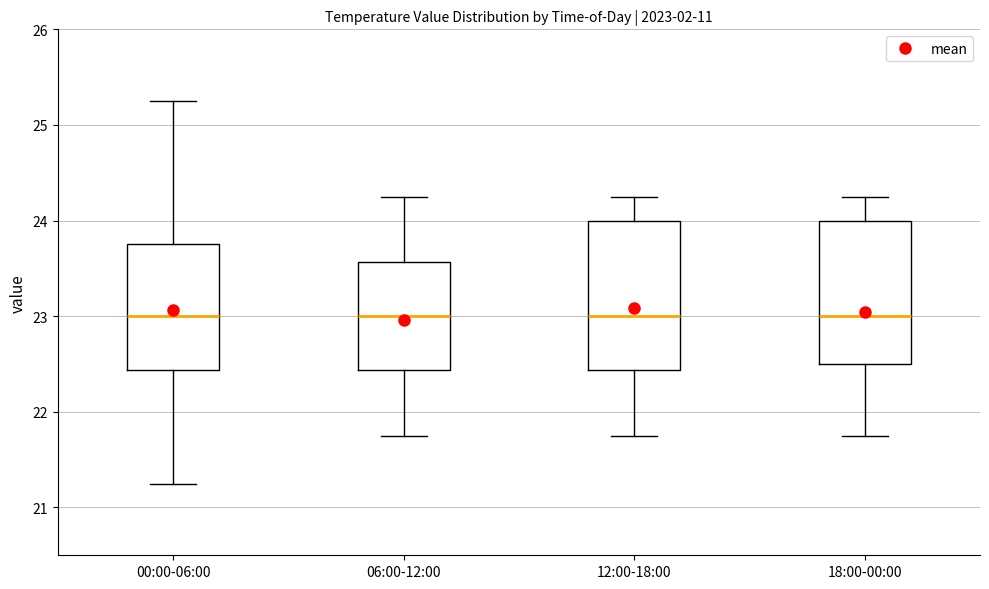

Reading left to right, read every box against the y-axis: the position of its median line, the range the box covers, and the ends of its whiskers. The values are not printed on the chart, so give them approximately, as read against the axis.

00:00-06:00: median 23.0, box 22.4 to 23.8, whiskers 21.3 to 25.3
06:00-12:00: median 23.0, box 22.4 to 23.6, whiskers 21.8 to 24.3
12:00-18:00: median 23.0, box 22.4 to 24.0, whiskers 21.8 to 24.3
18:00-00:00: median 23.0, box 22.5 to 24.0, whiskers 21.8 to 24.3